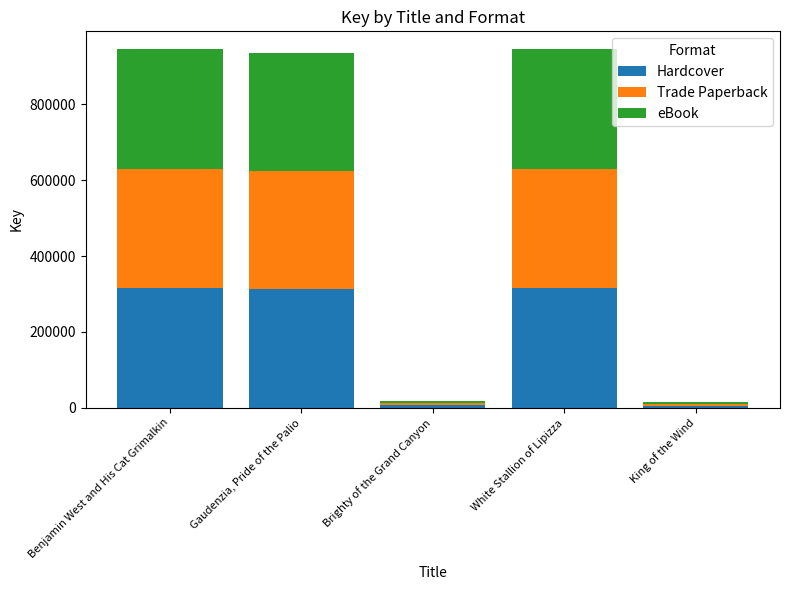

What is the average value of the Hardcover series?

190659